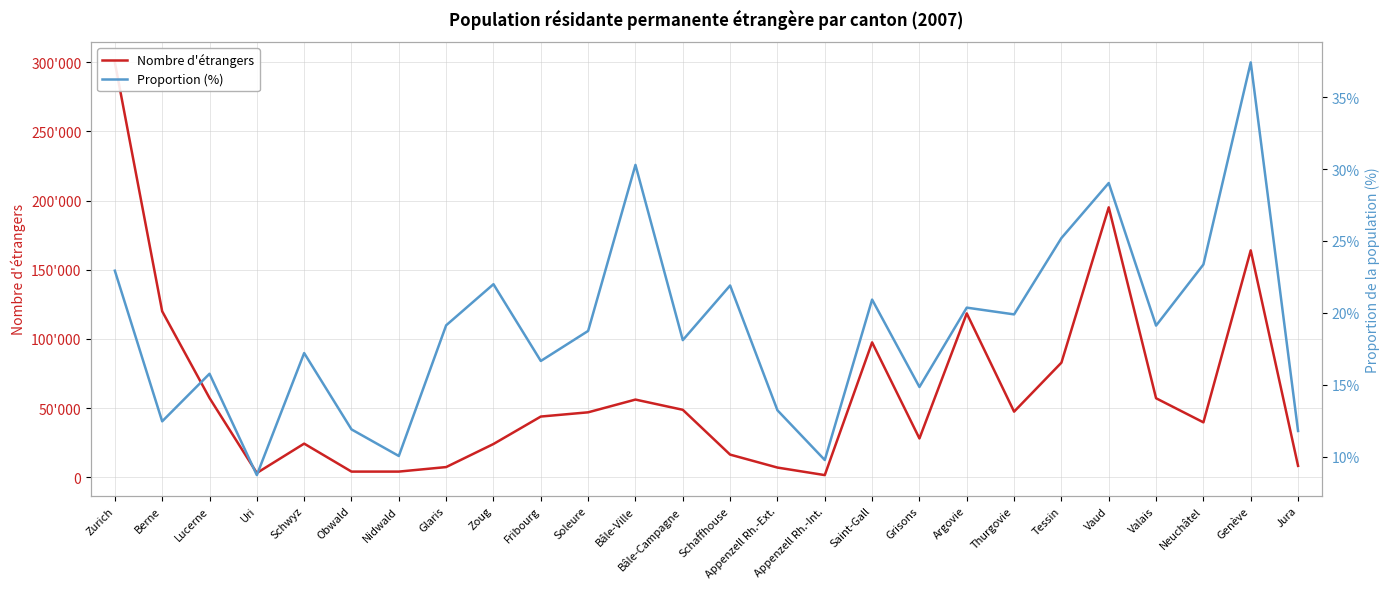

What is the sum of the Proportion (%) values at Saint-Gall and Obwald?

32.8